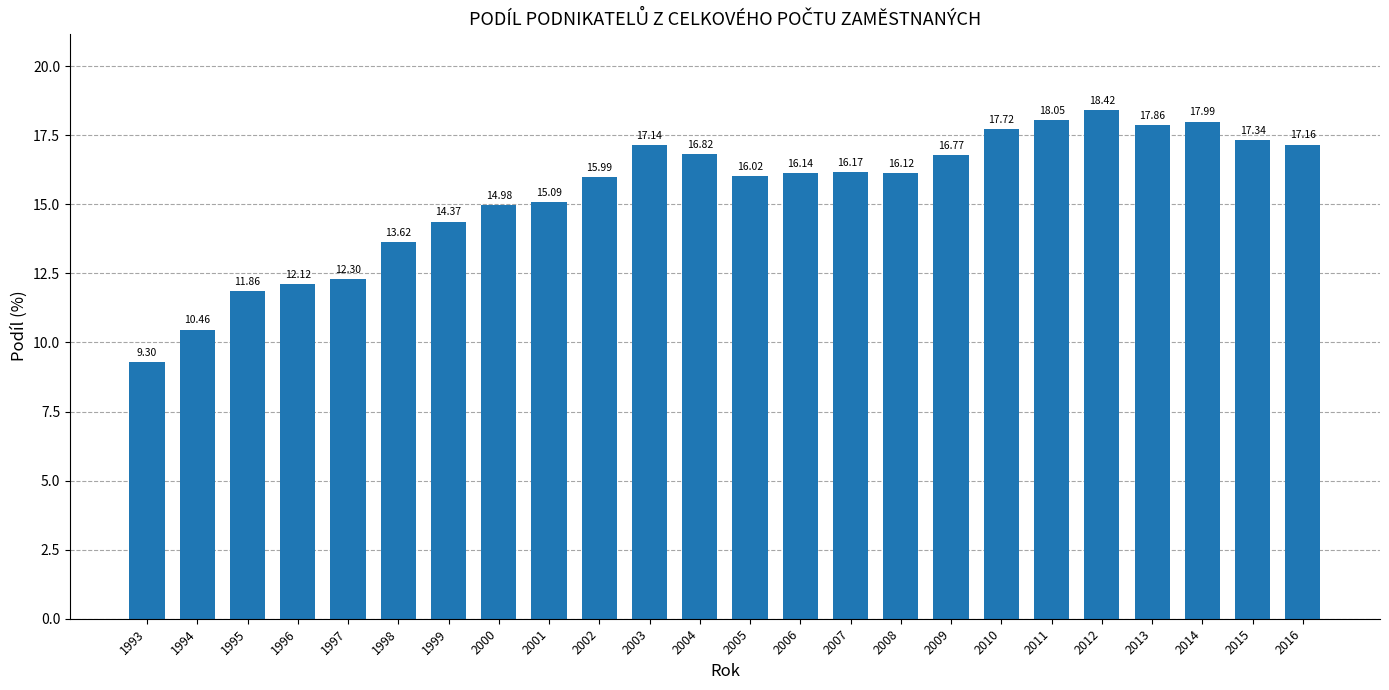

What is the value of the 23rd bar from the left?

17.3